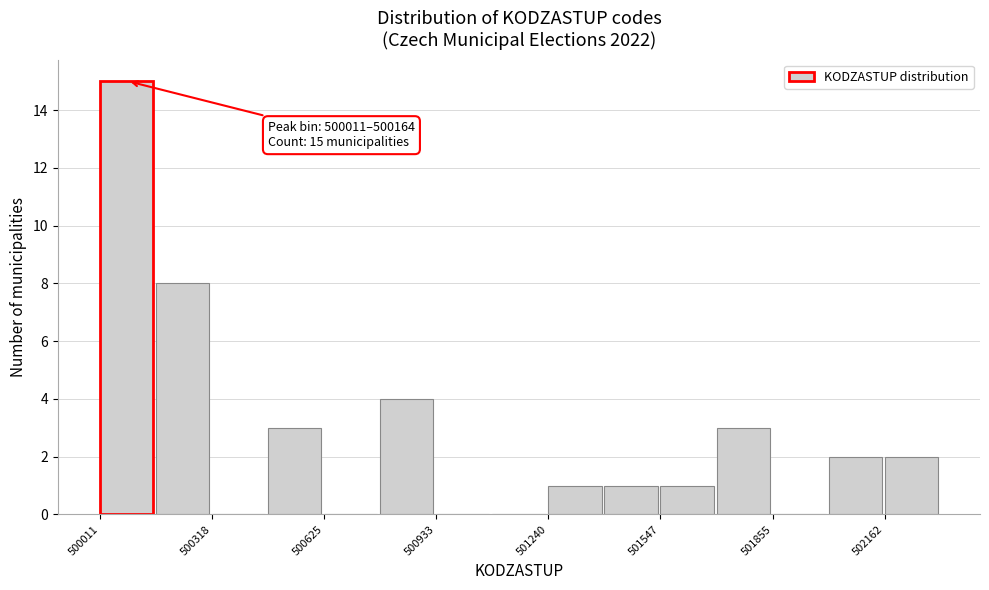

Read against the x-axis, roughly where is the centre of the tallest bar?

500100